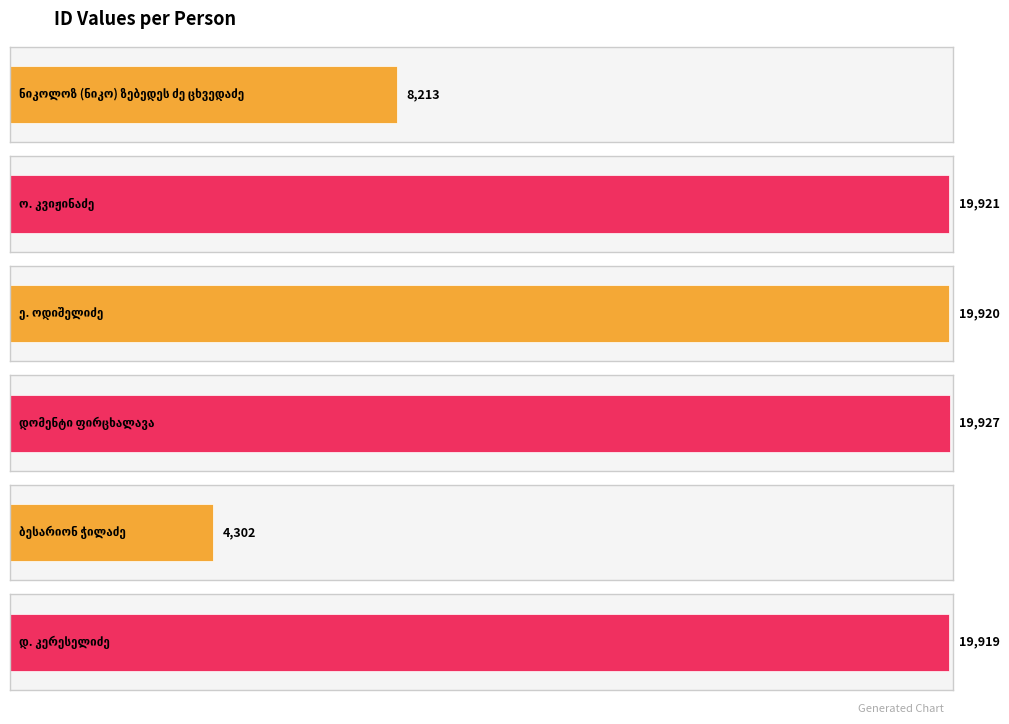

Reading left to right, transcribe all the data shown in this chart.

8213	19921	19920	19927	4302	19919